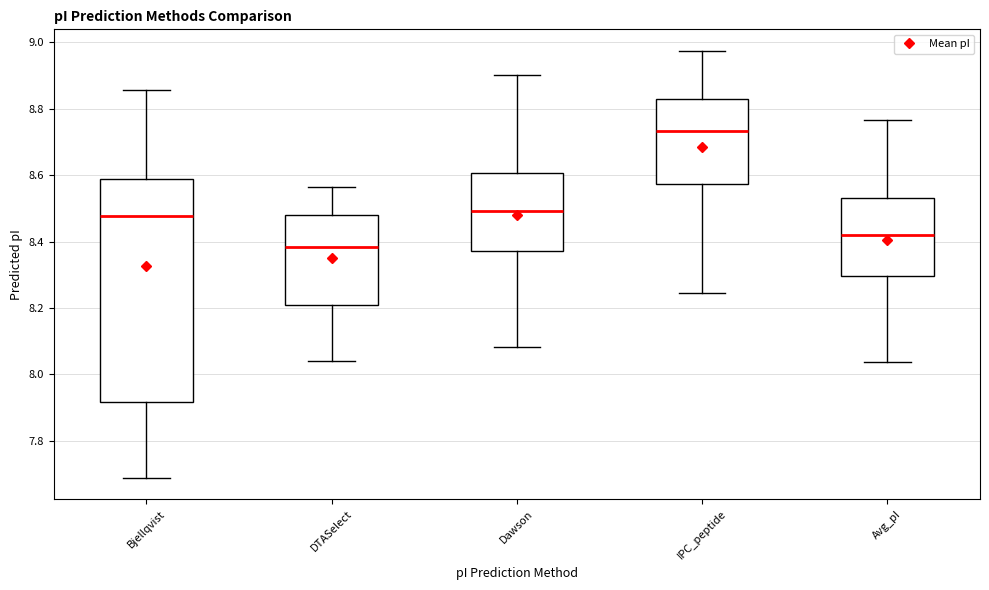

Which box is the tallest, from its lower edge to its upper edge?

Bjellqvist